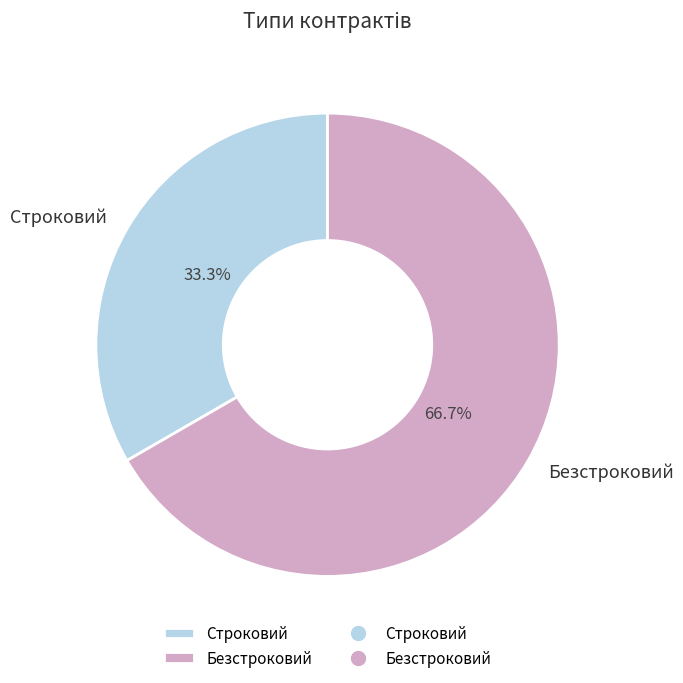

How many segments does this pie chart have?

2